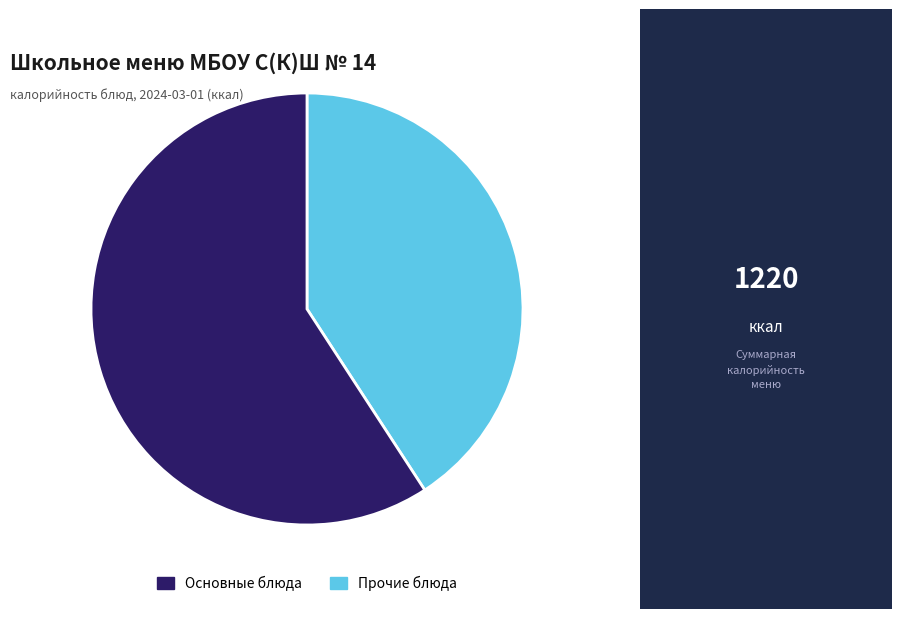

Which slice represents more than half of the pie?

Прочие блюда